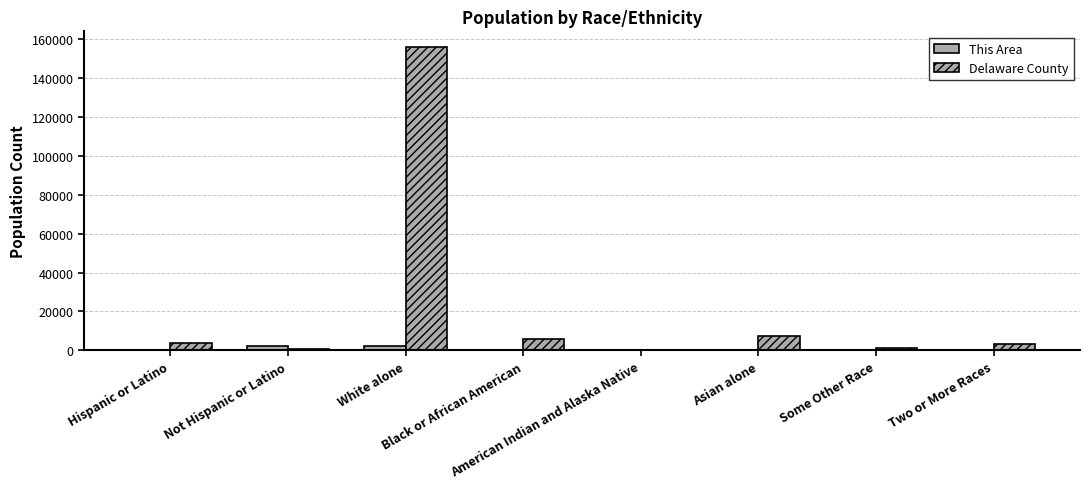

Which category has the highest value in the This Area series?

Not Hispanic or Latino